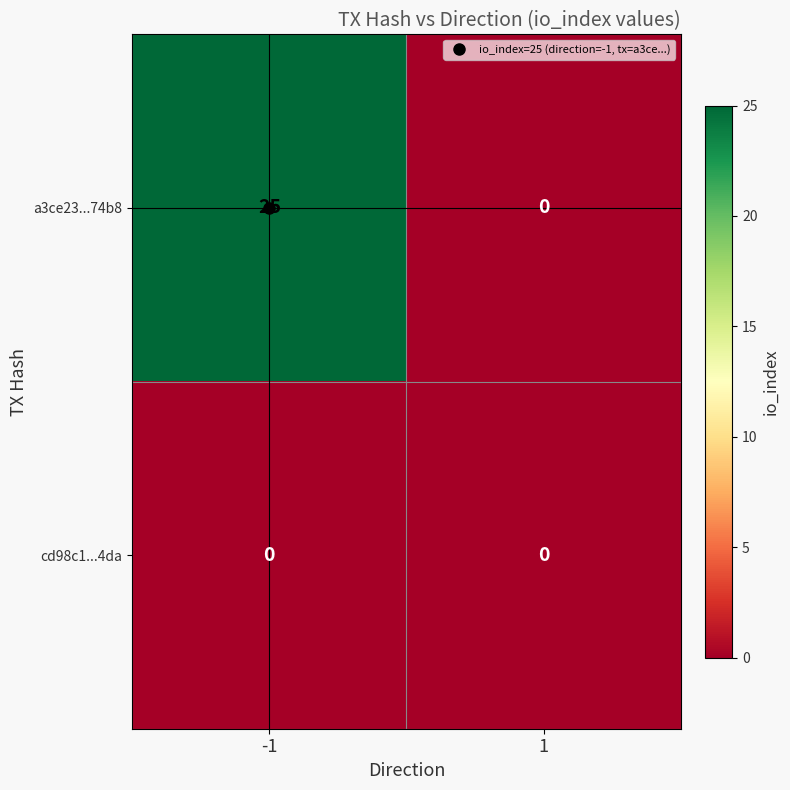

Rank the series at -1 from highest to lowest value.

a3ce23...74b8, cd98c1...4da